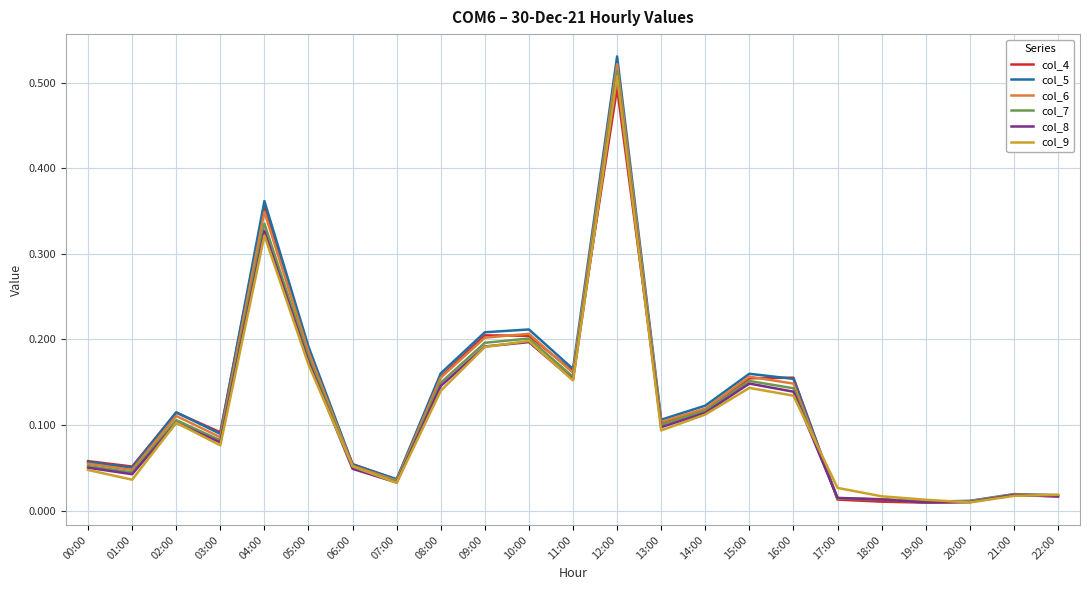

At which category does col_8 reach its first local valley?

01:00